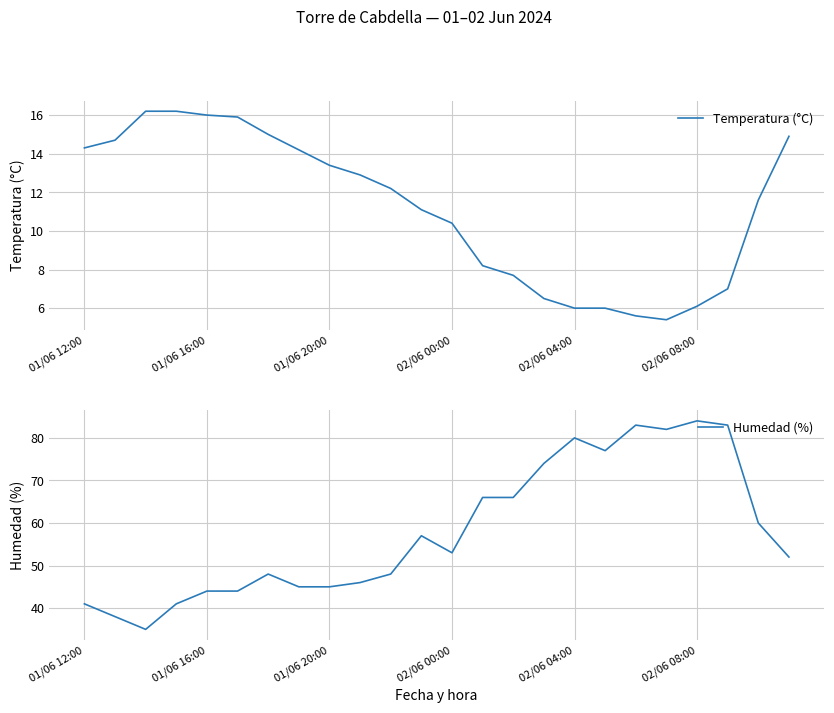

Is it true that Humedad (%) equals 44 at 01/06 16:00?

True